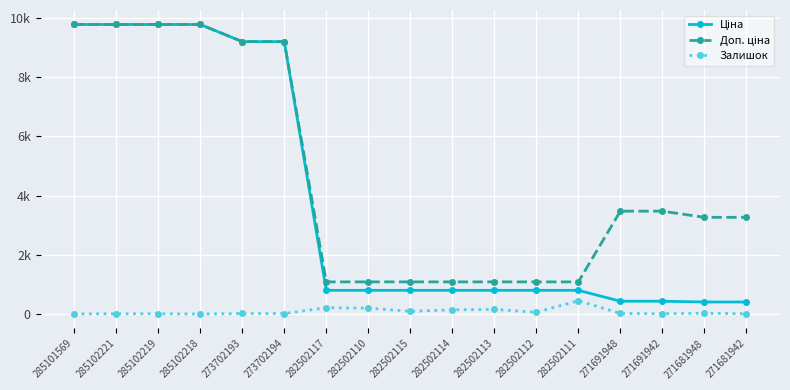

What is the label of the 12th point from the right?

273702194